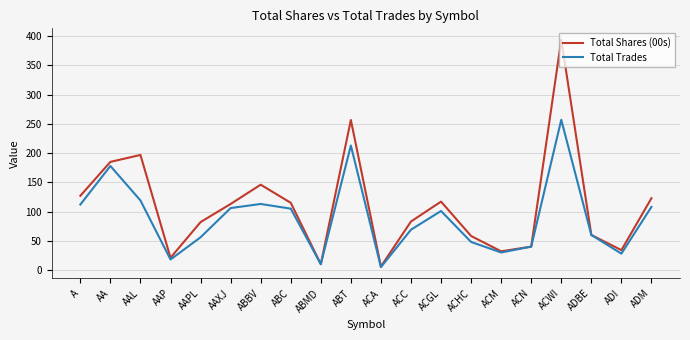

Which label corresponds to the smallest value in the chart?

ACA